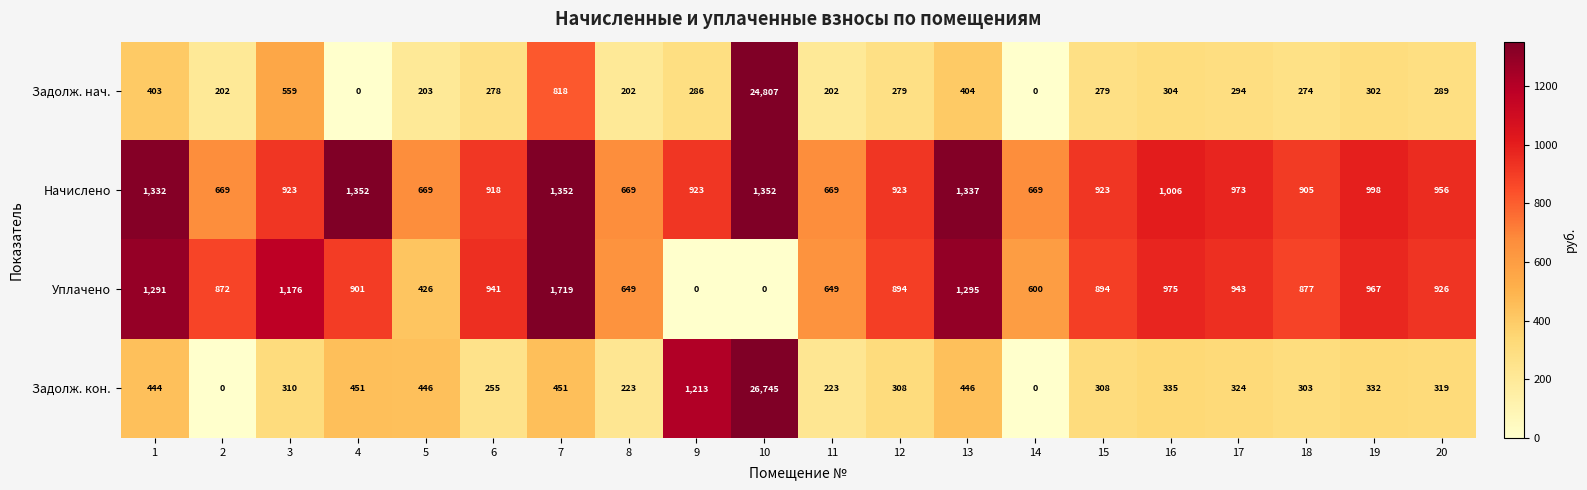

Rank the series by their maximum value, from highest to lowest.

Задолж. кон., Задолж. нач., Уплачено, Начислено